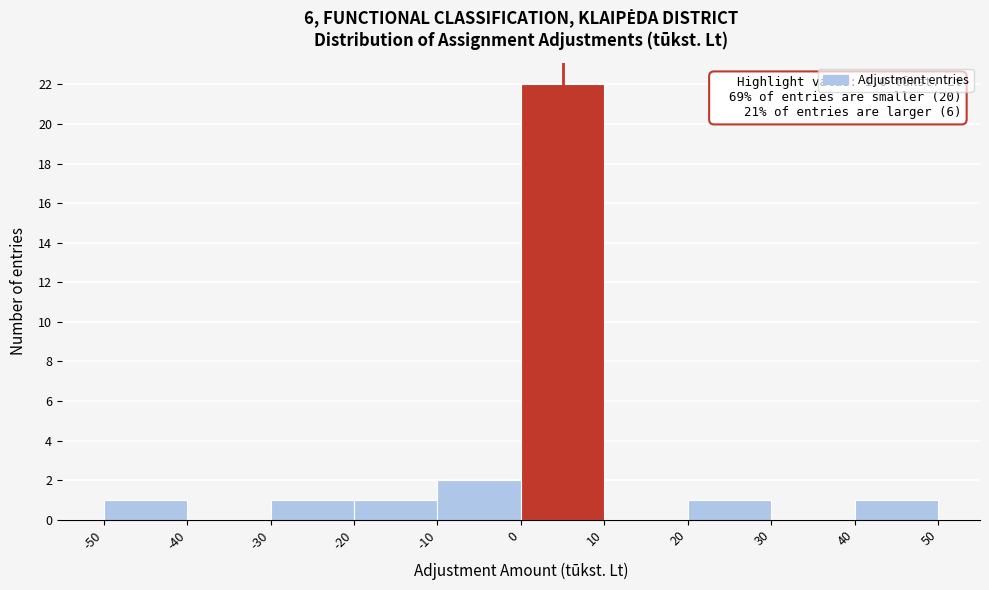

Which range on the x-axis has the tallest bar?

0 to 10